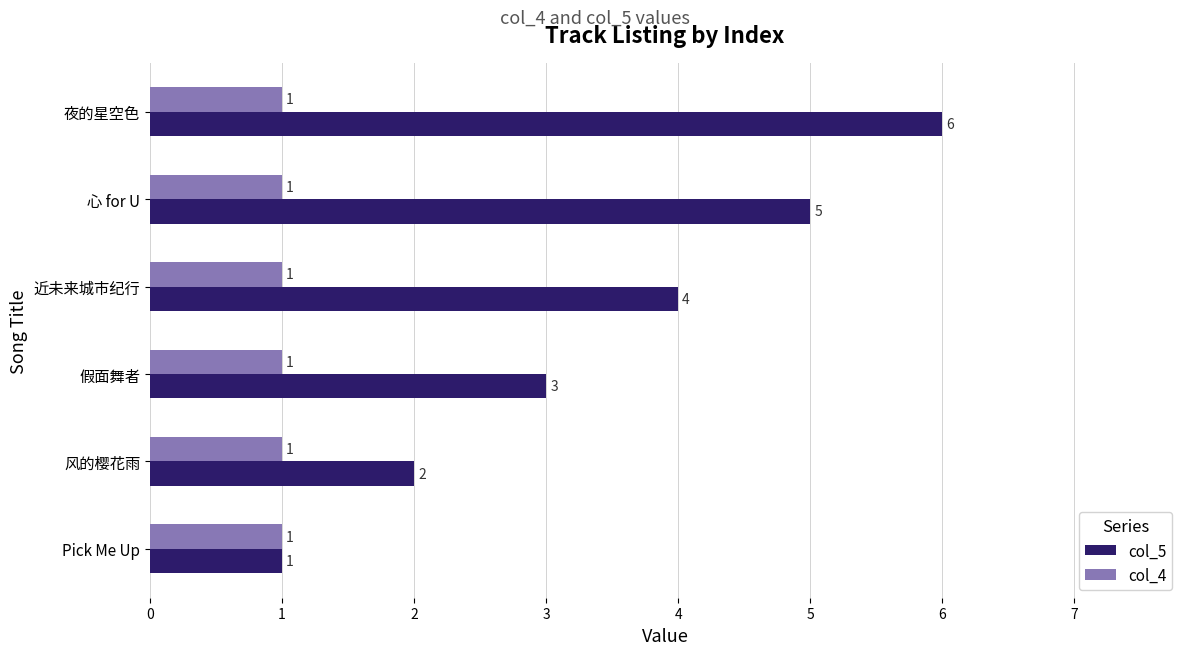

Rank the series at 假面舞者 from highest to lowest value.

col_5, col_4